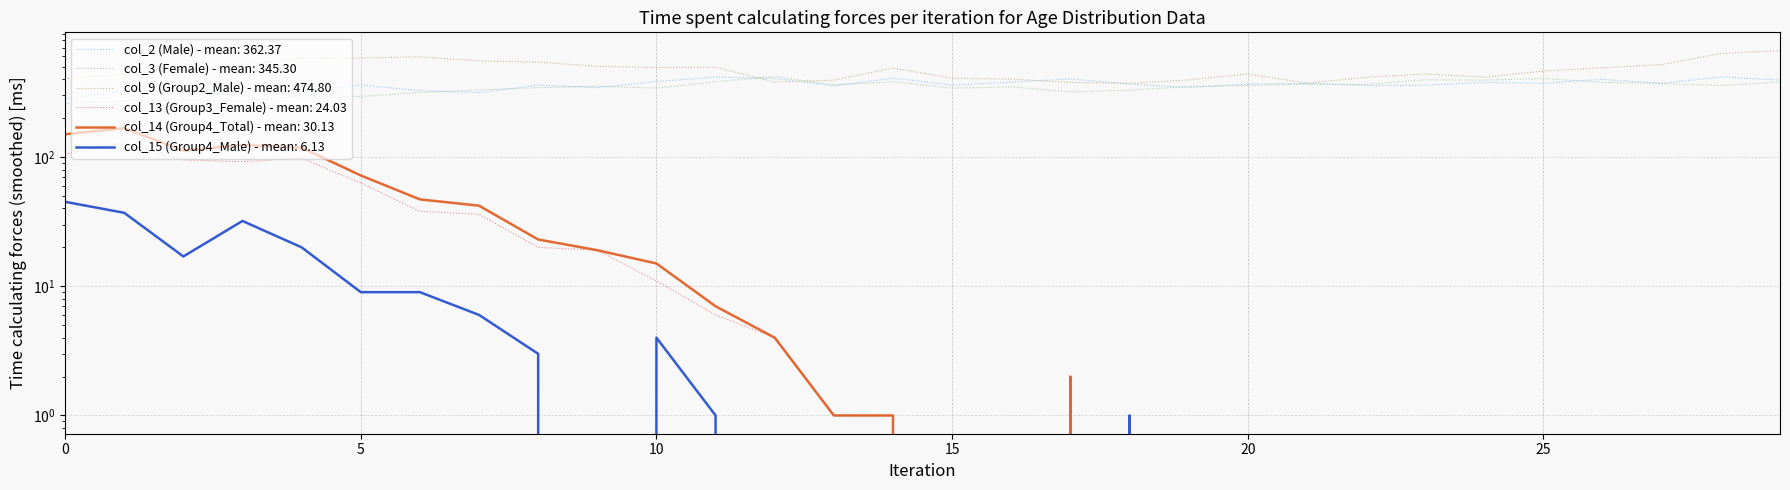

True or false: col_13 (Group3_Female) and col_2 (Male) intersect in this chart.

False